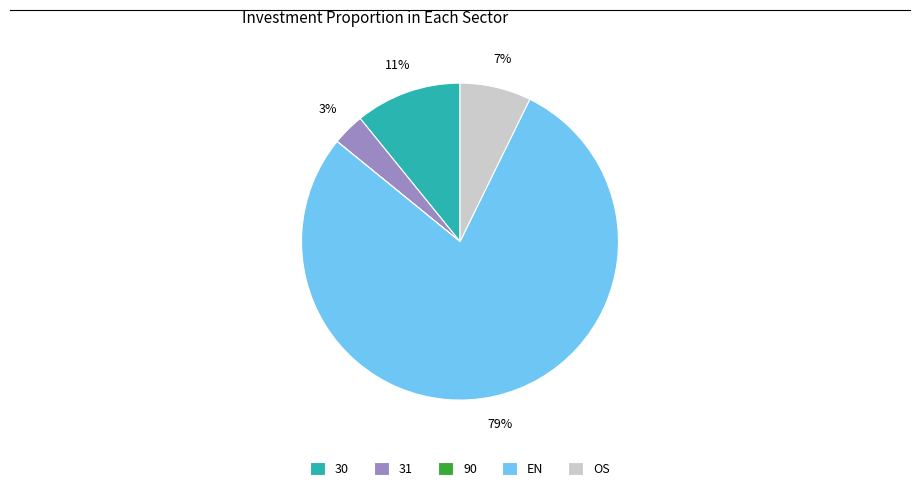

What percentage is the EN slice, to the nearest percent?

79%